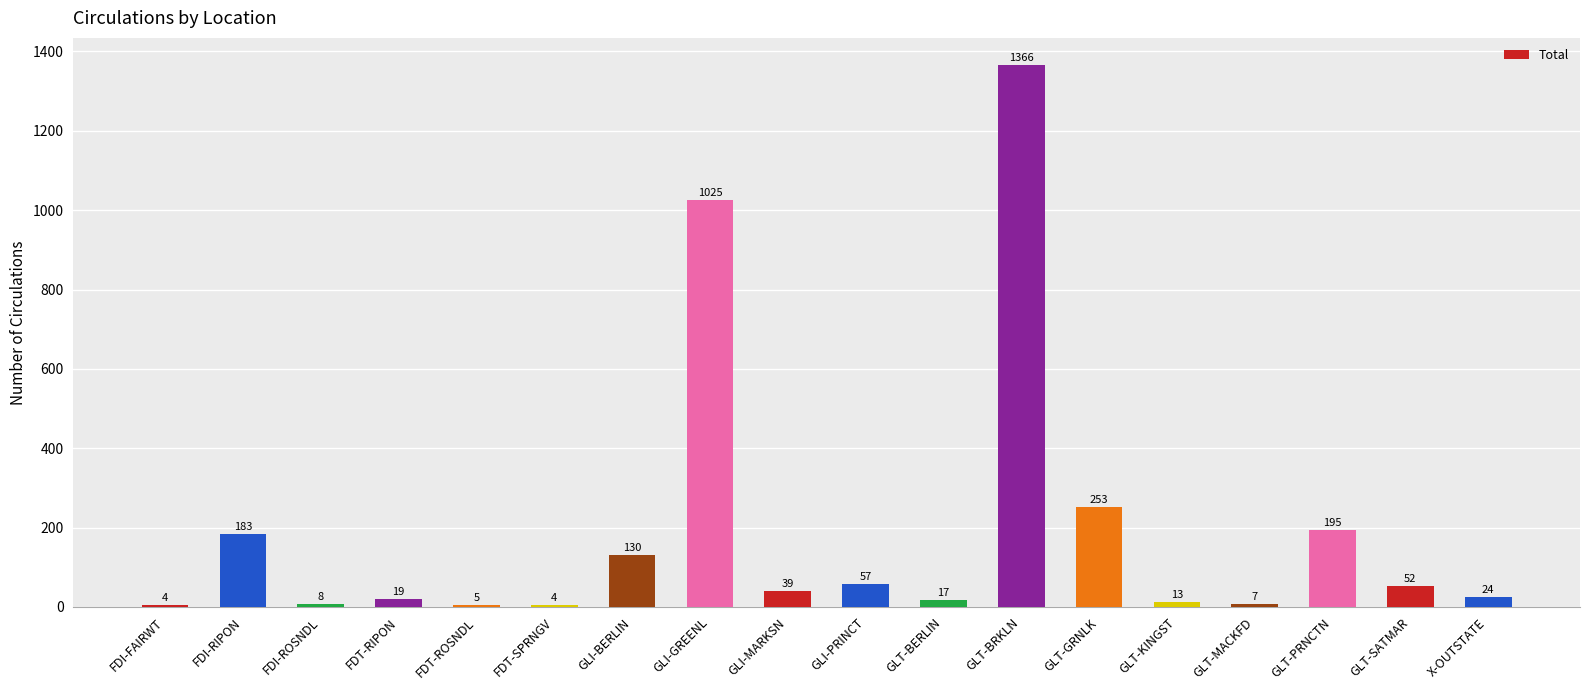

At which label does the data first exceed 39?

FDI-RIPON